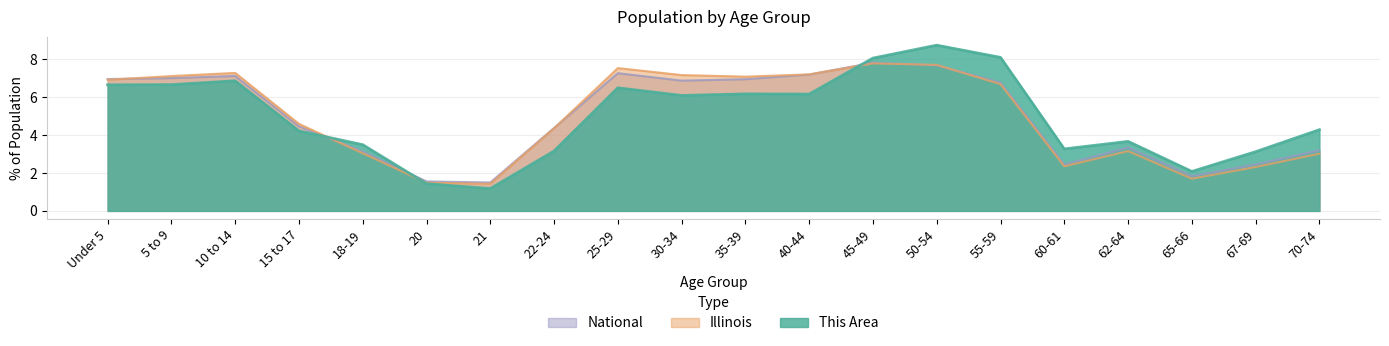

How many intersections are there between National and This Area?

3